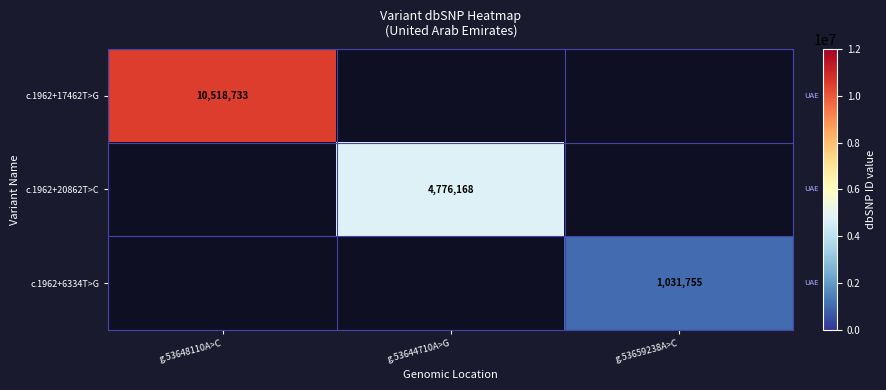

Is the value of c.1962+6334T>G at g.53659238A>C greater than the value of c.1962+17462T>G at g.53648110A>C?

No